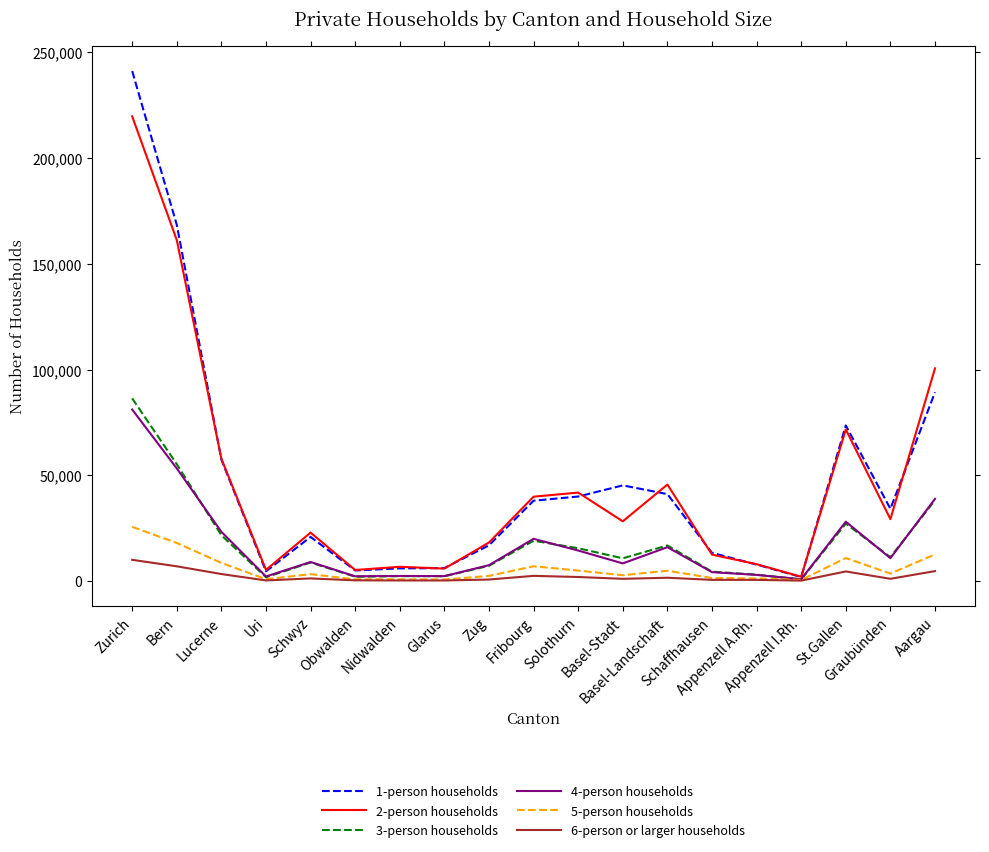

Which series has the largest range (max minus min)?

1-person households